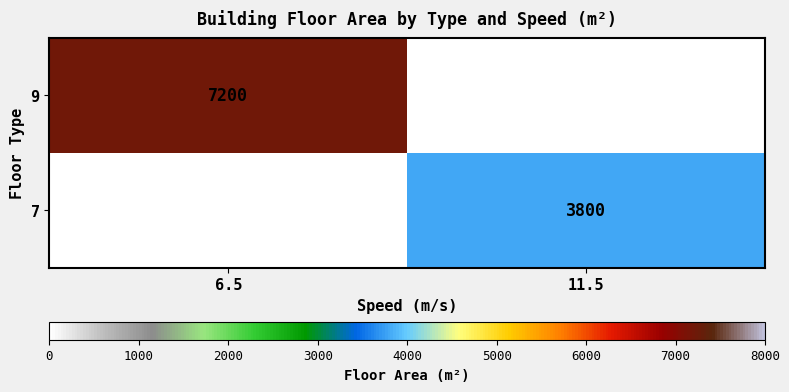

What is the total value across all series at 11.5?

3800